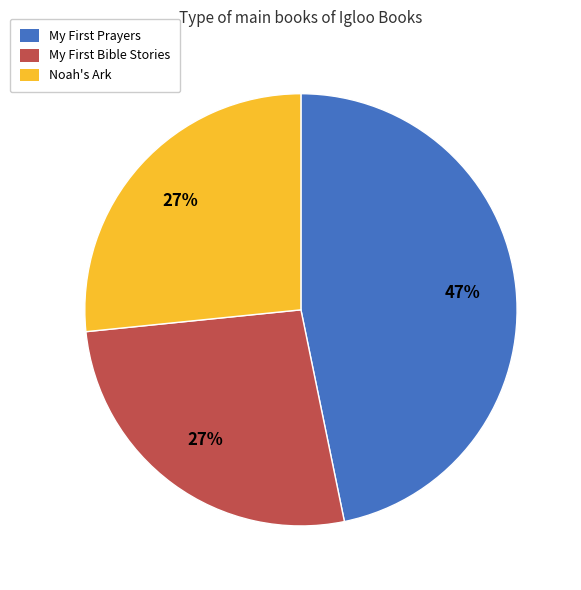

To the nearest percent, what percentage of the pie is Noah's Ark?

27%